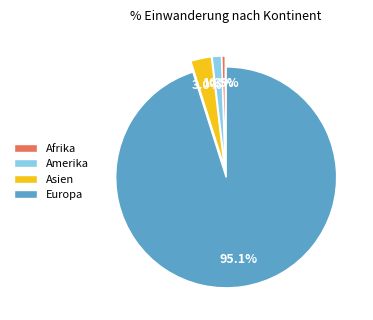

The Amerika slice represents 1% of the pie. True or false?

True